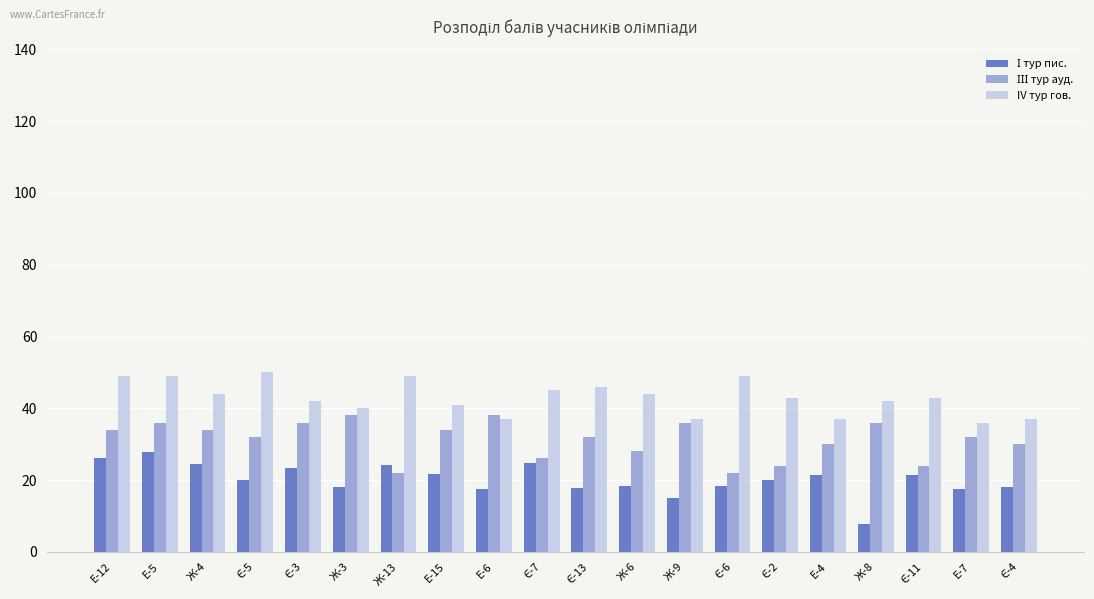

Count the number of categories in the chart.

20